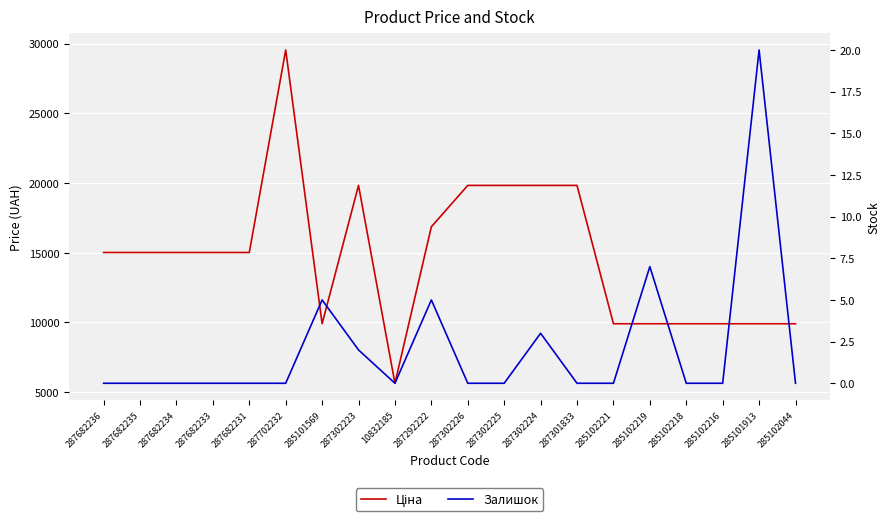

At which label does Залишок reach its peak?

285101913